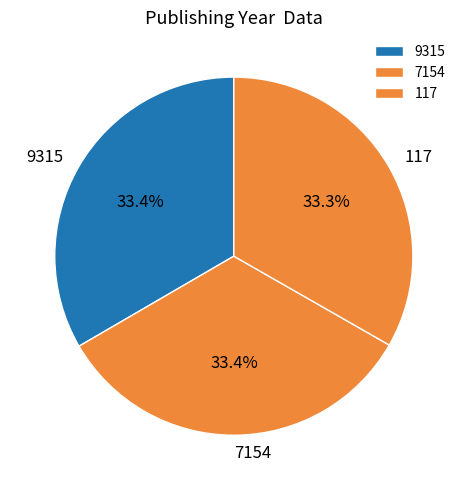

What is the total percentage of 7154 and 9315?

66.7%